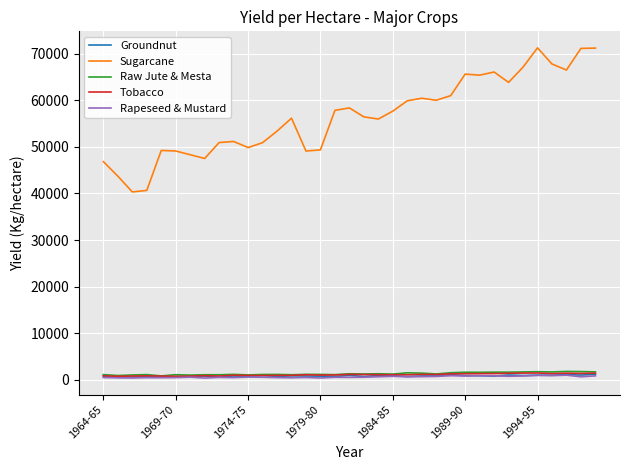

What is the difference between the maximum and minimum values in the Groundnut series?

660